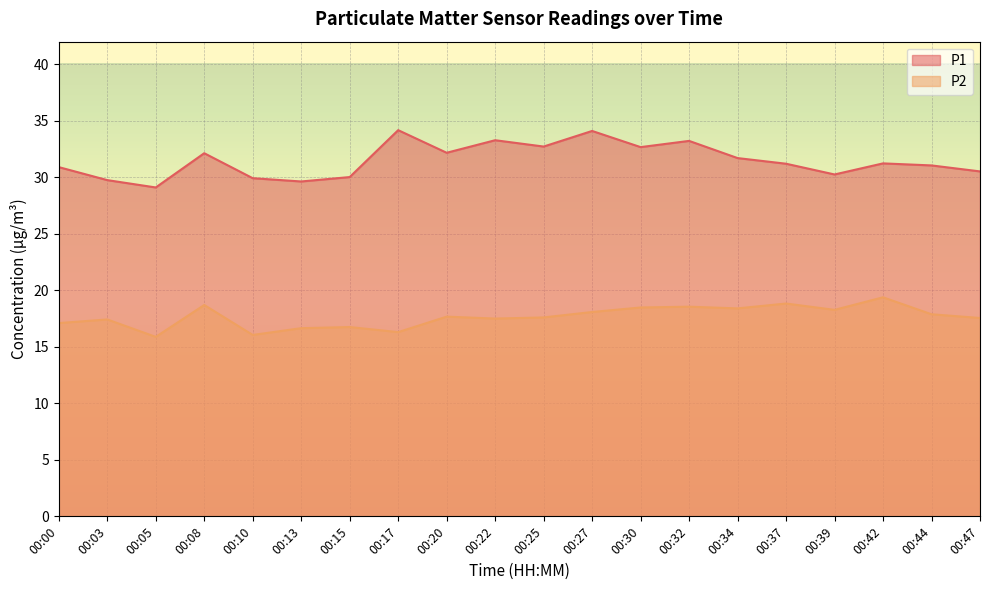

Count the number of data series in this chart.

2